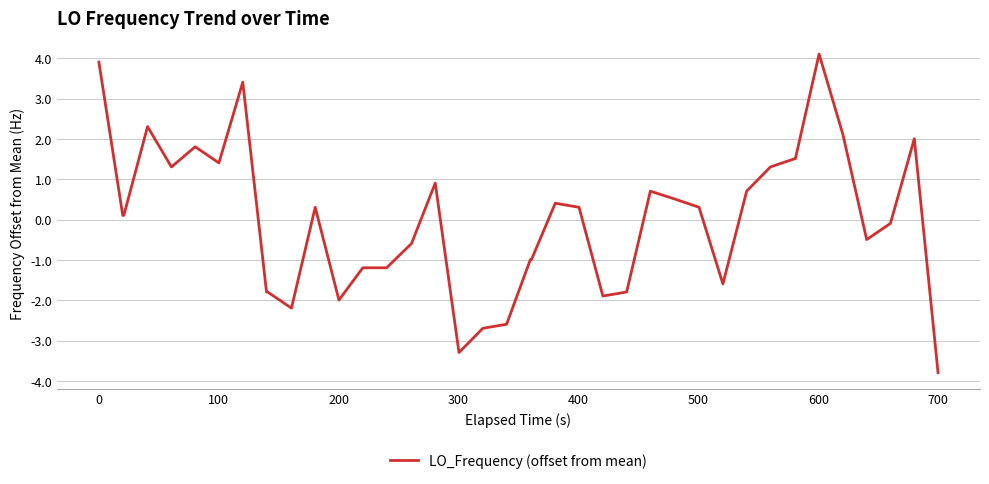

What is the smallest value displayed?

-3.8